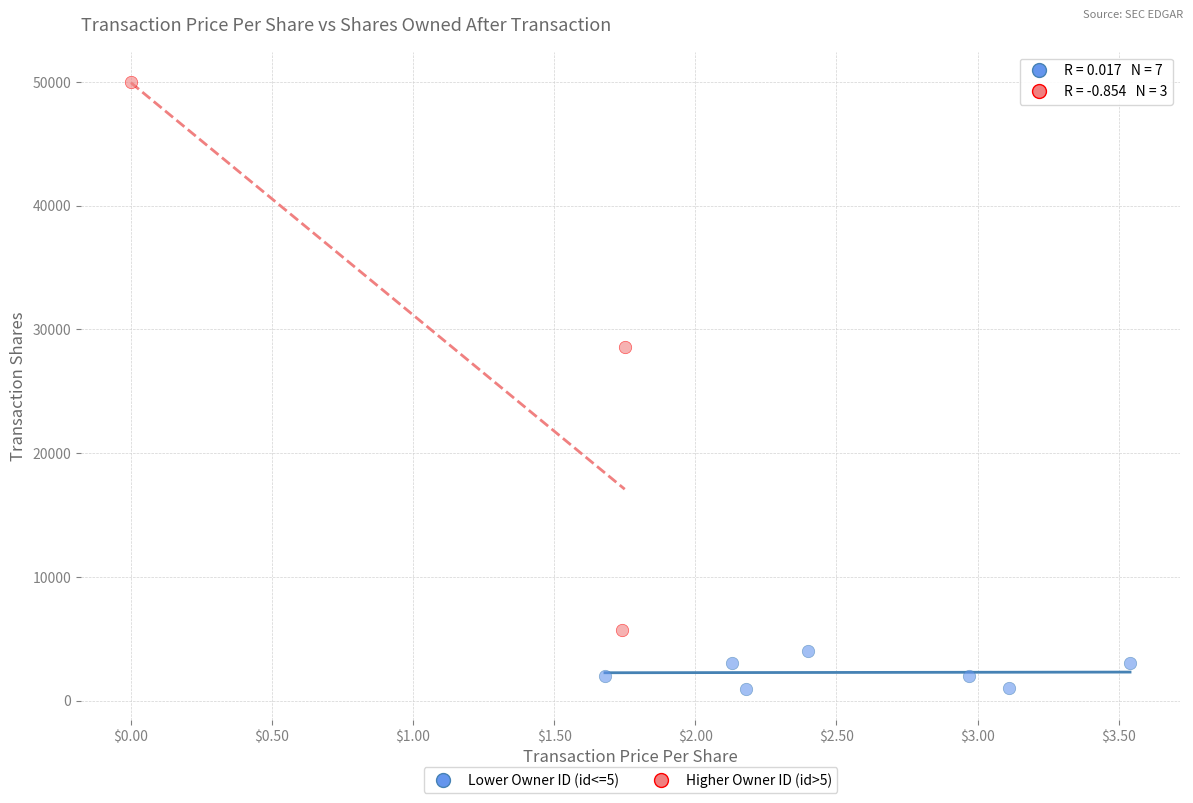

Which series has the widest spread of Y values?

Higher Owner ID (id>5)